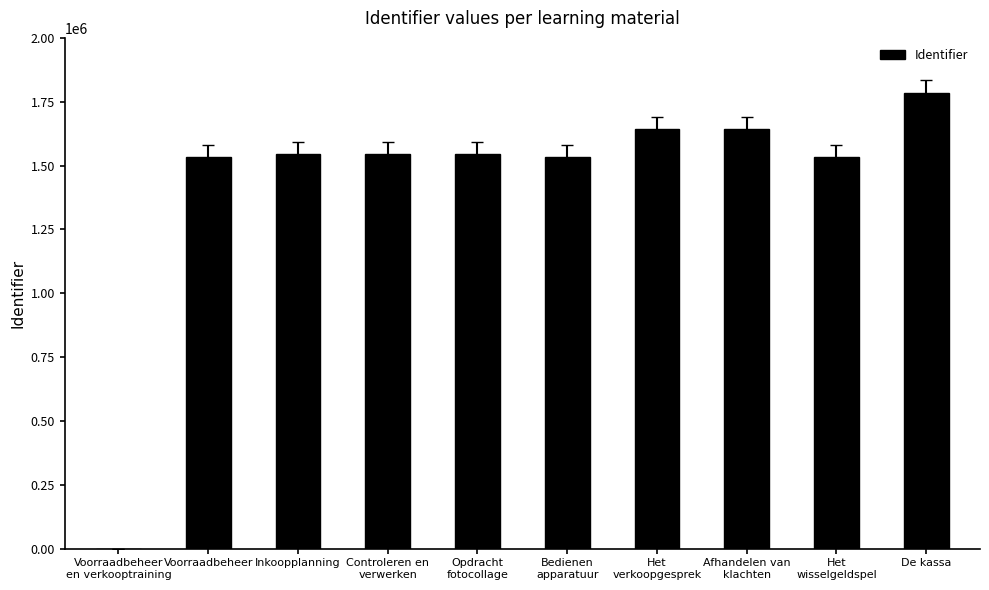

What is the sum of all values?

14307312